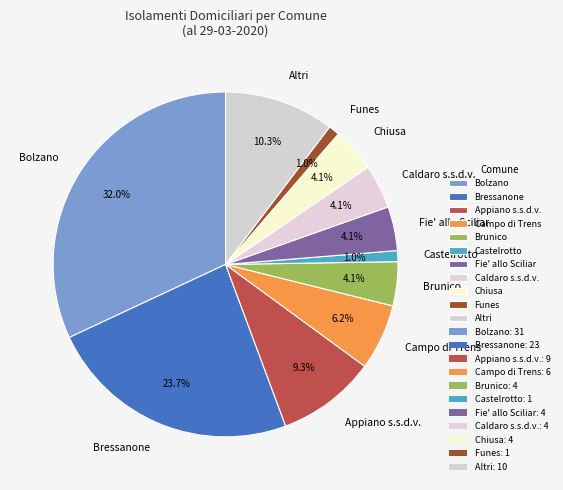

Which category has the biggest portion of the pie?

Bolzano